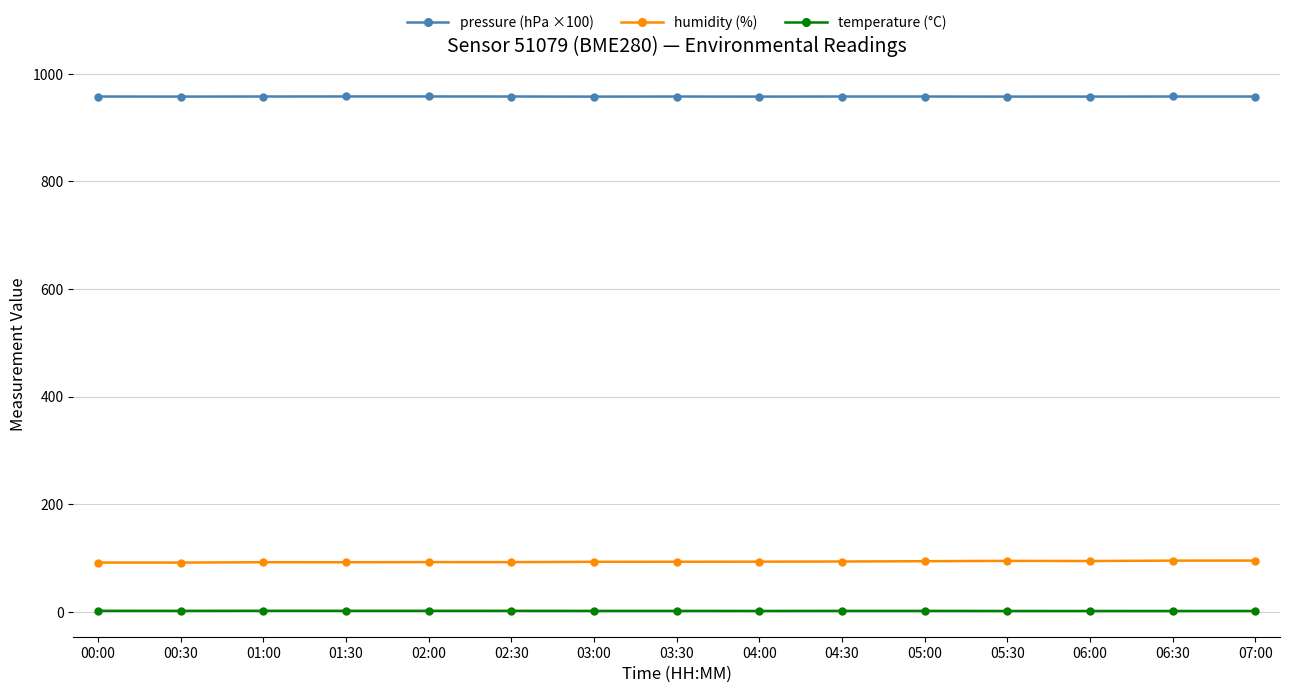

What is the difference between the maximum and minimum values in the temperature (°C) series?

0.4